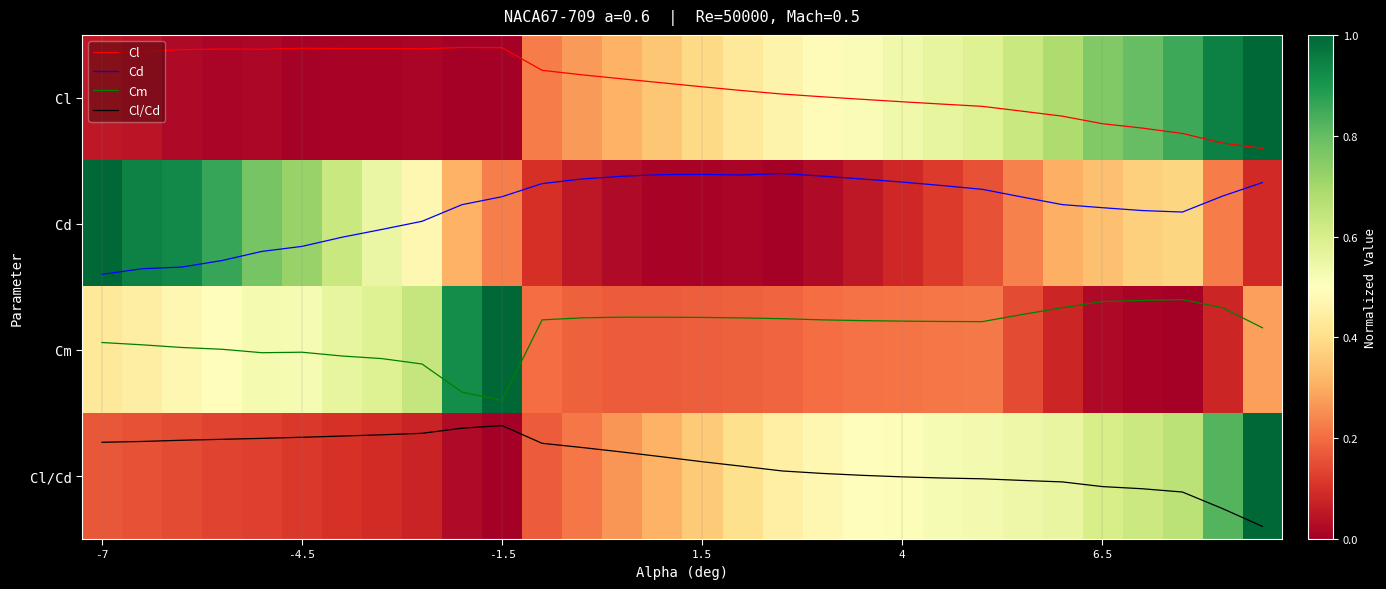

What is the greatest value displayed?

3.4